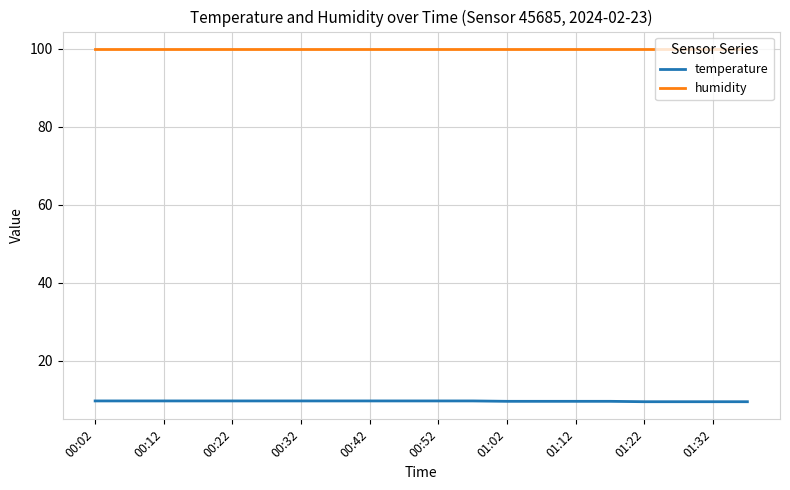

What is the average value of the temperature series?

9.6